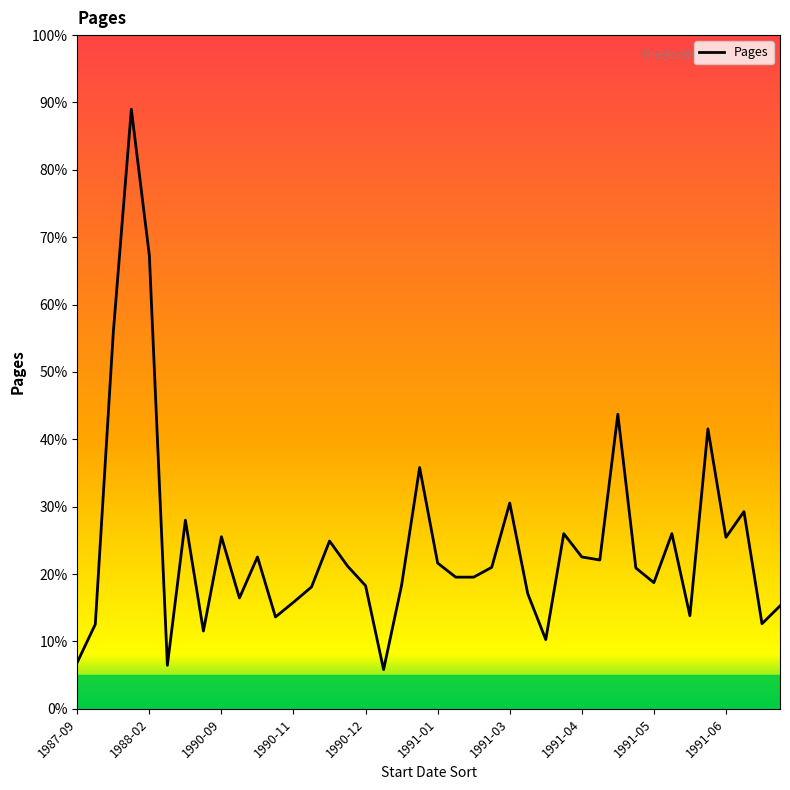

Is this an area chart (filled region under the line)?

No